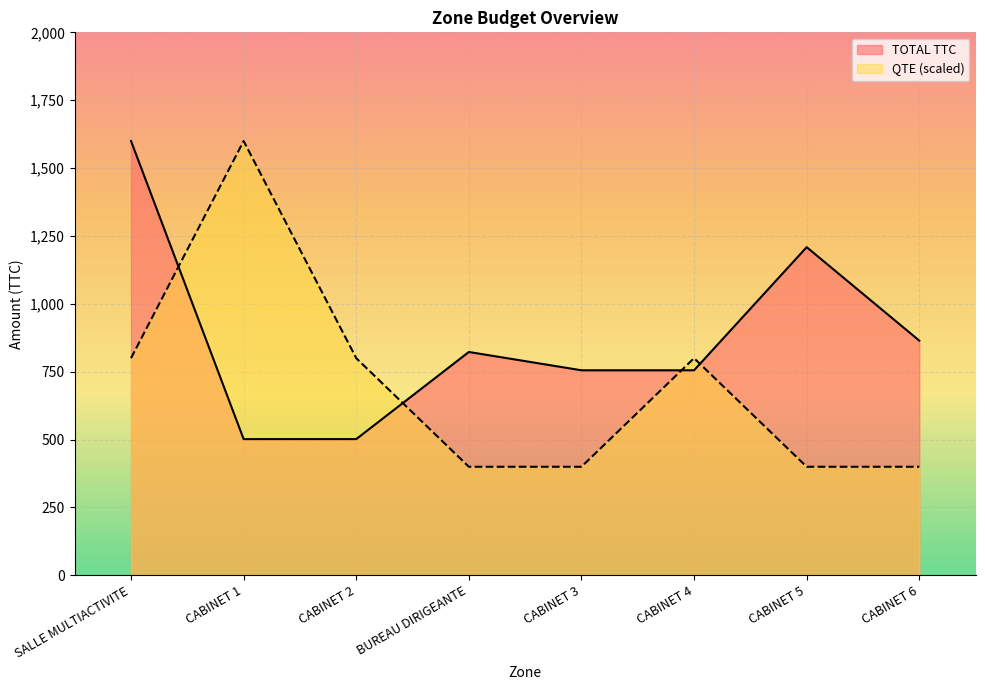

True or false: TOTAL TTC and QTE intersect in this chart.

True